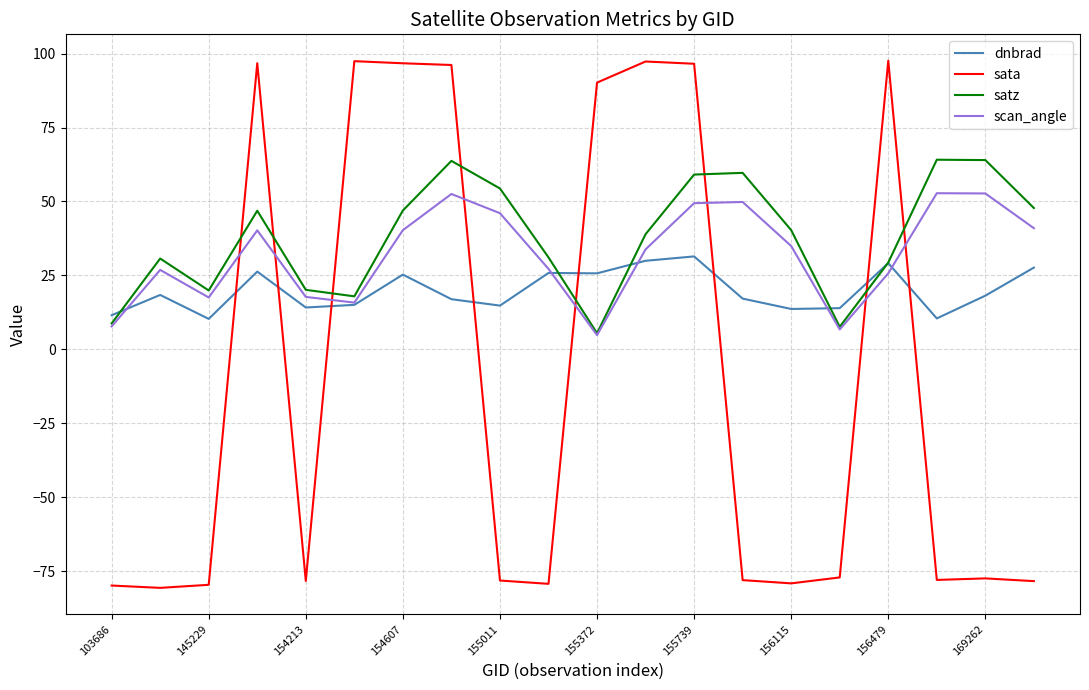

Which series has the largest range (max minus min)?

sata